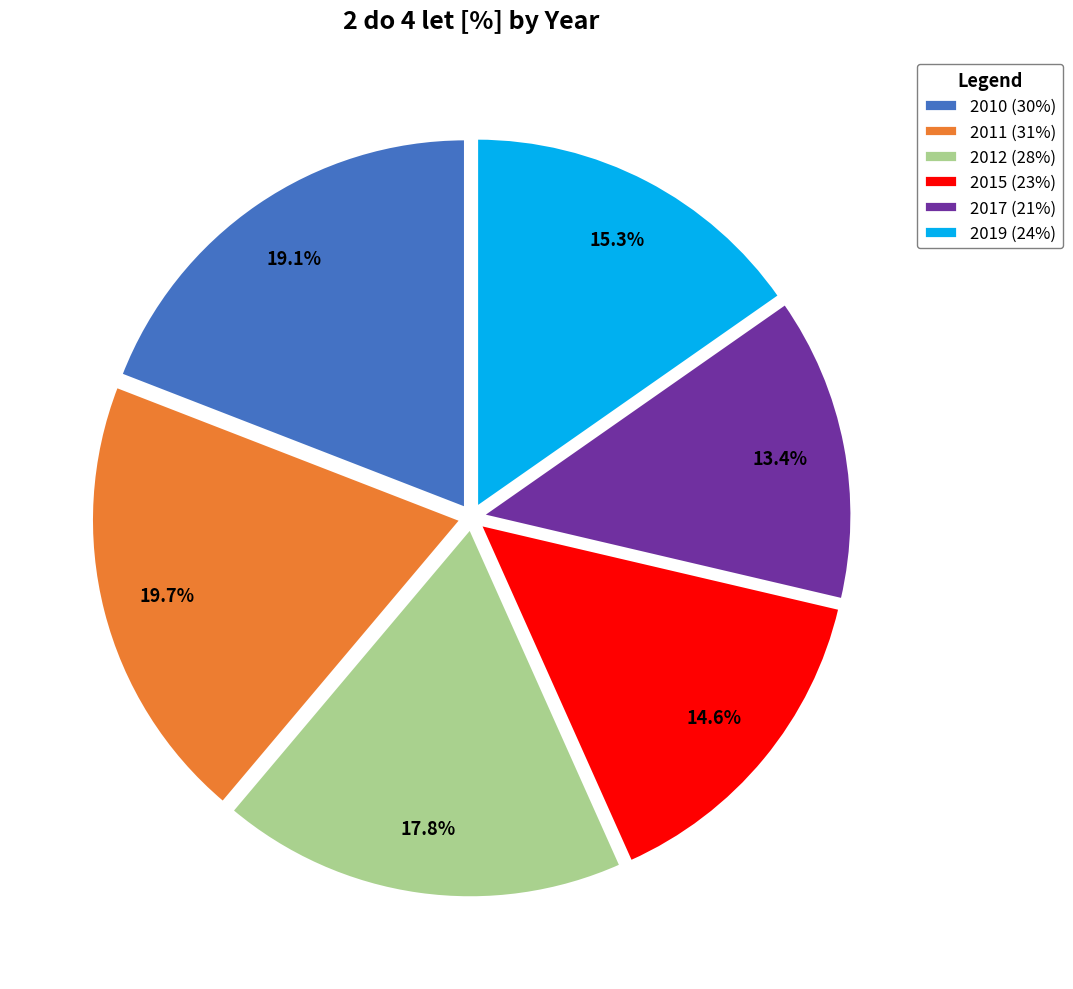

Count the number of slices in the pie.

6